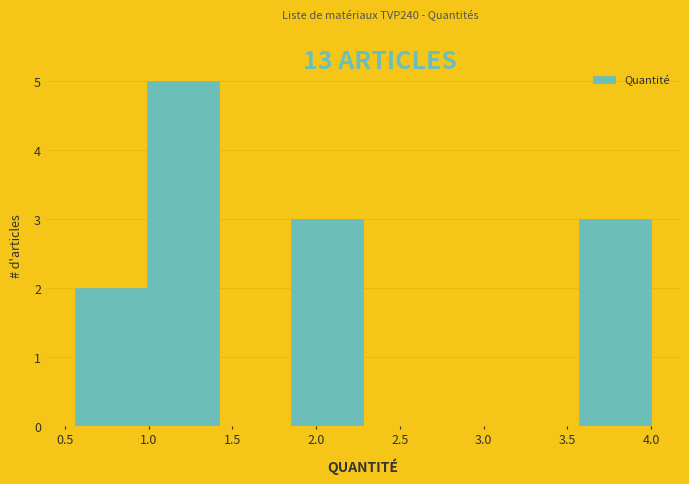

Reading left to right, transcribe this chart: for each bar, give the range it covers on the x-axis and its height. Neither the bar edges nor the heights are printed on the chart, so give them approximately, as read against the axes.

0.56 to 0.99: 2
0.99 to 1.42: 5
1.42 to 1.85: 0
1.85 to 2.28: 3
2.28 to 2.71: 0
2.71 to 3.14: 0
3.14 to 3.57: 0
3.57 to 4.00: 3